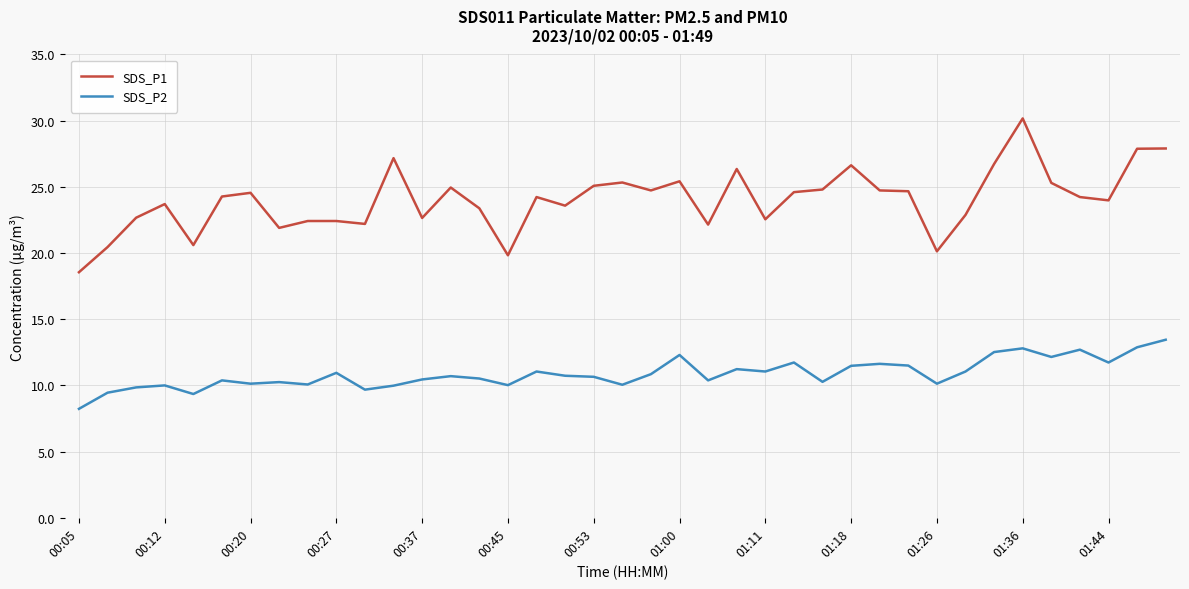

Which series has the largest total across all categories?

SDS_P1